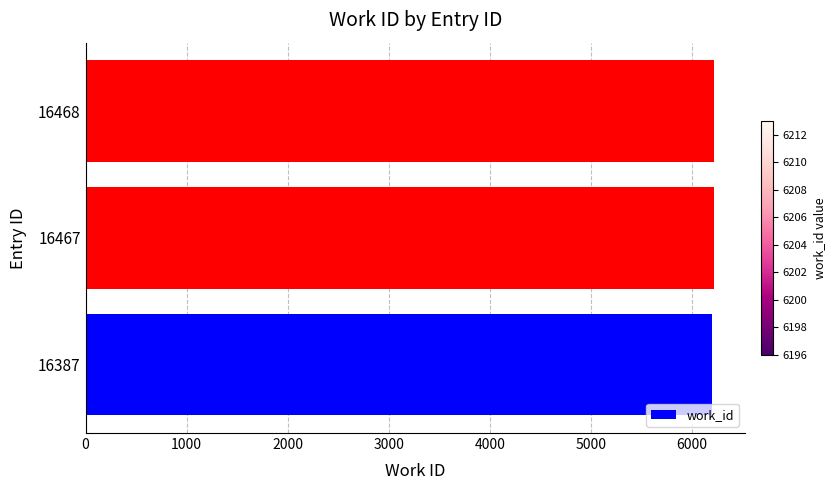

What is the average value?

6207